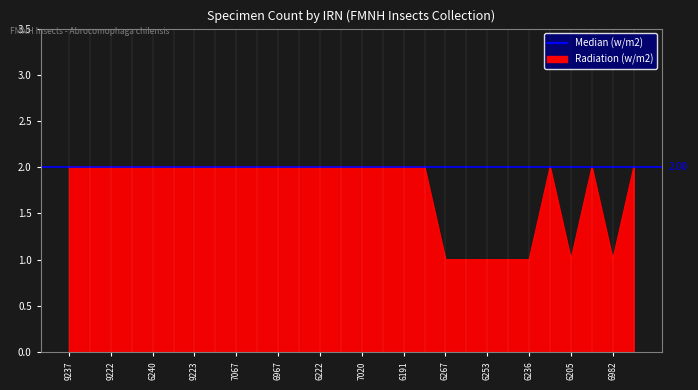

What is the smallest value displayed?

1